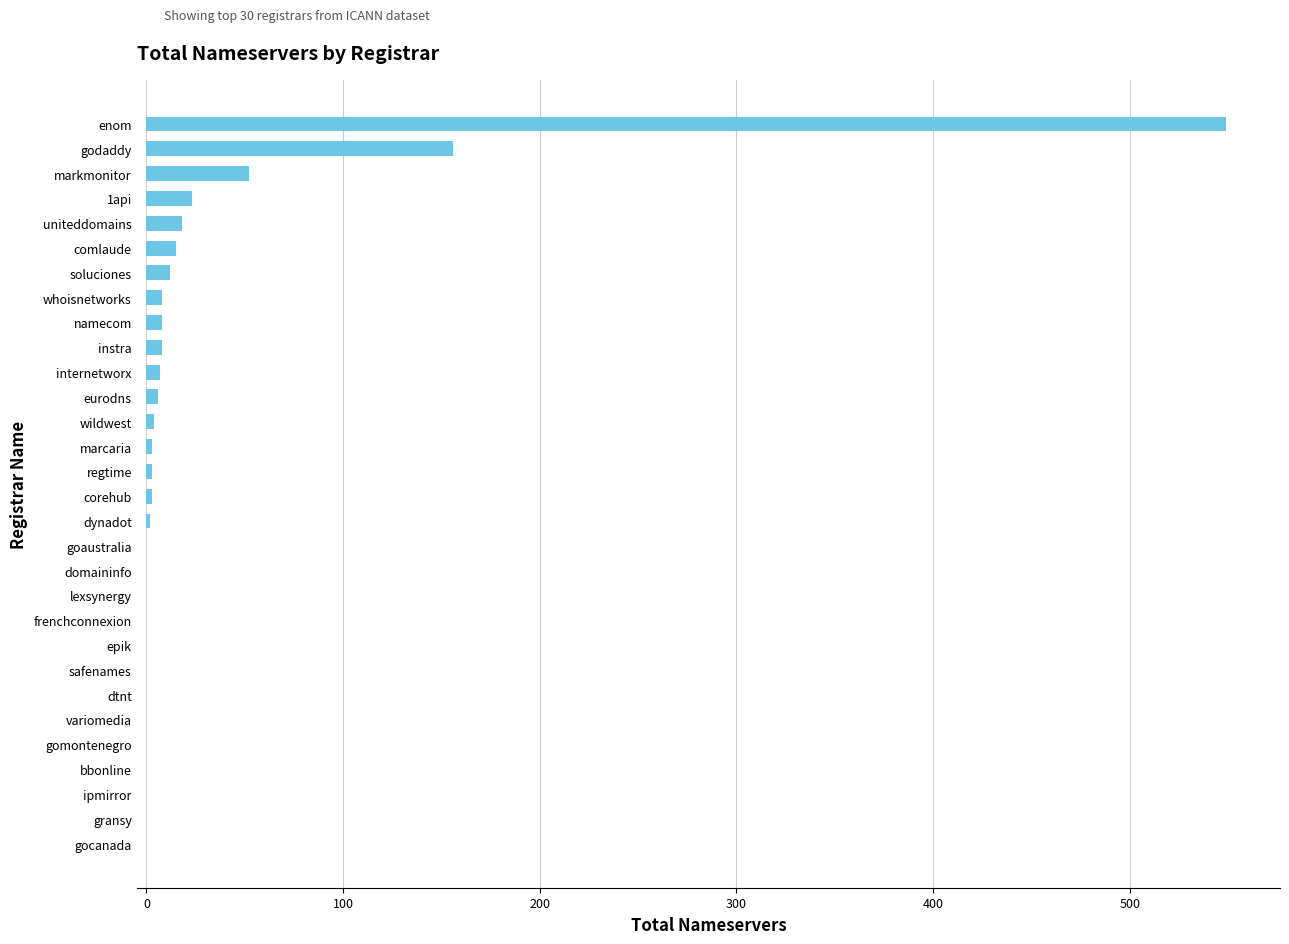

Which has a higher value, 1api or domaininfo?

1api